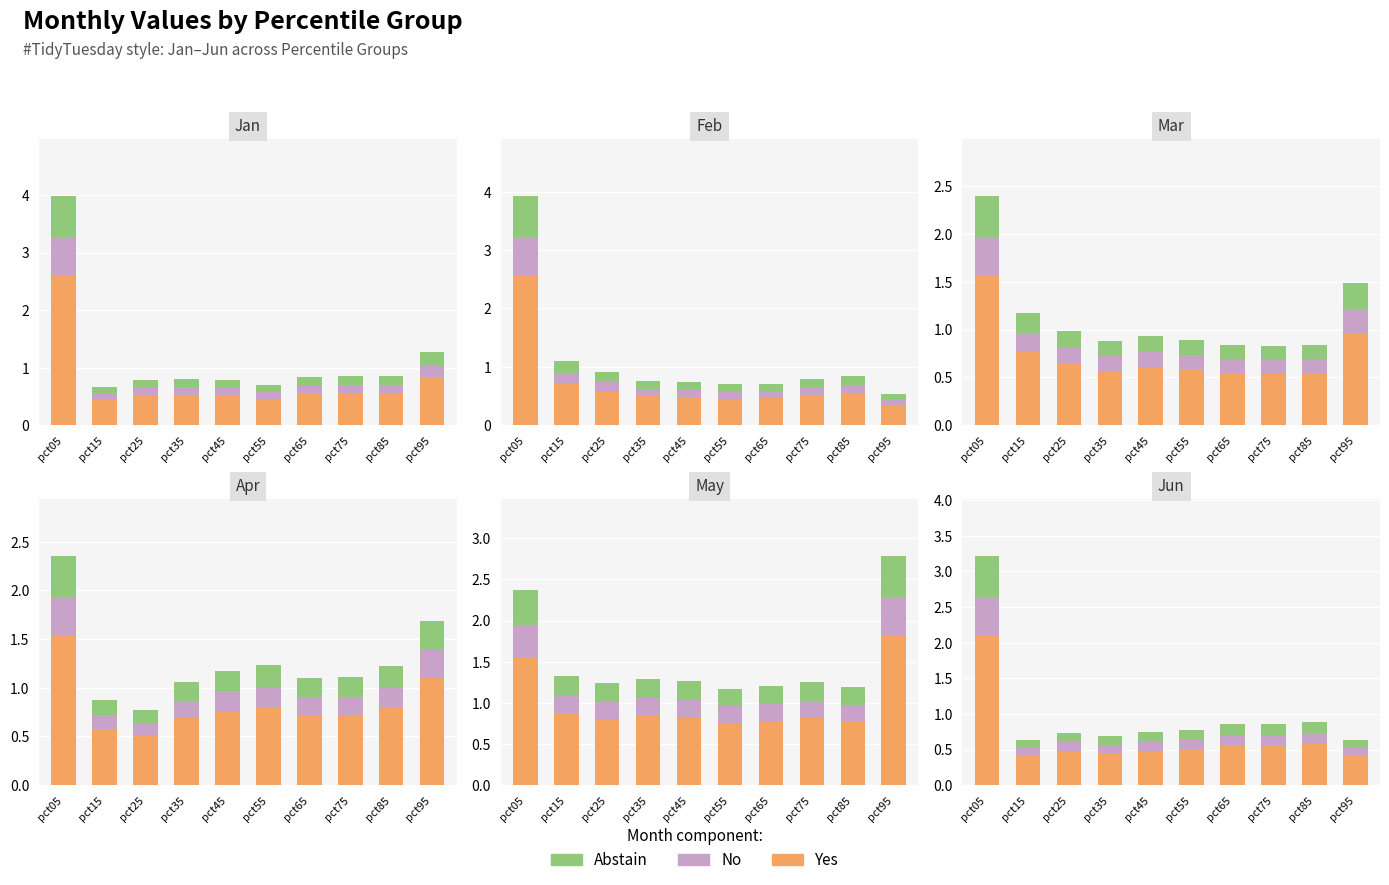

Which label corresponds to the largest value in the chart?

pct05